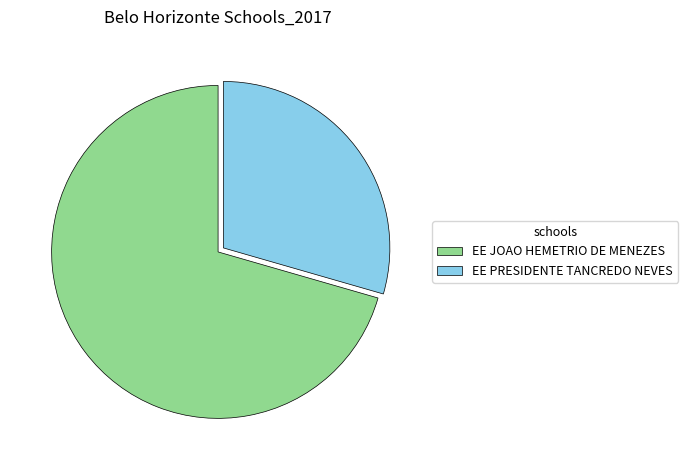

True or false: EE PRESIDENTE TANCREDO NEVES accounts for 29% of the total.

True